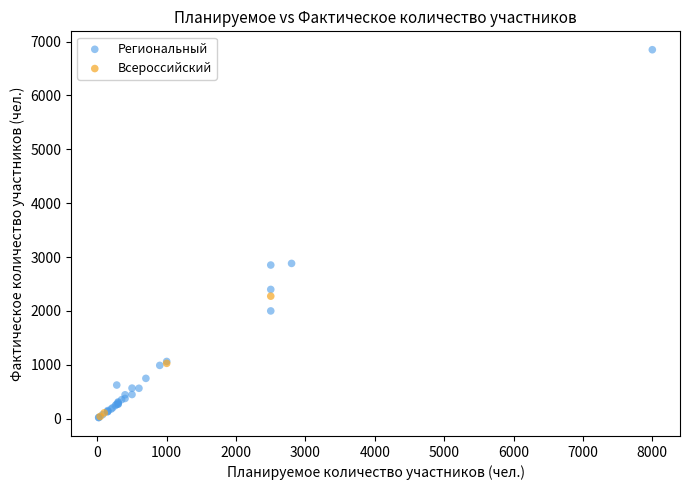

Which series has the largest Y range (max minus min)?

Региональный